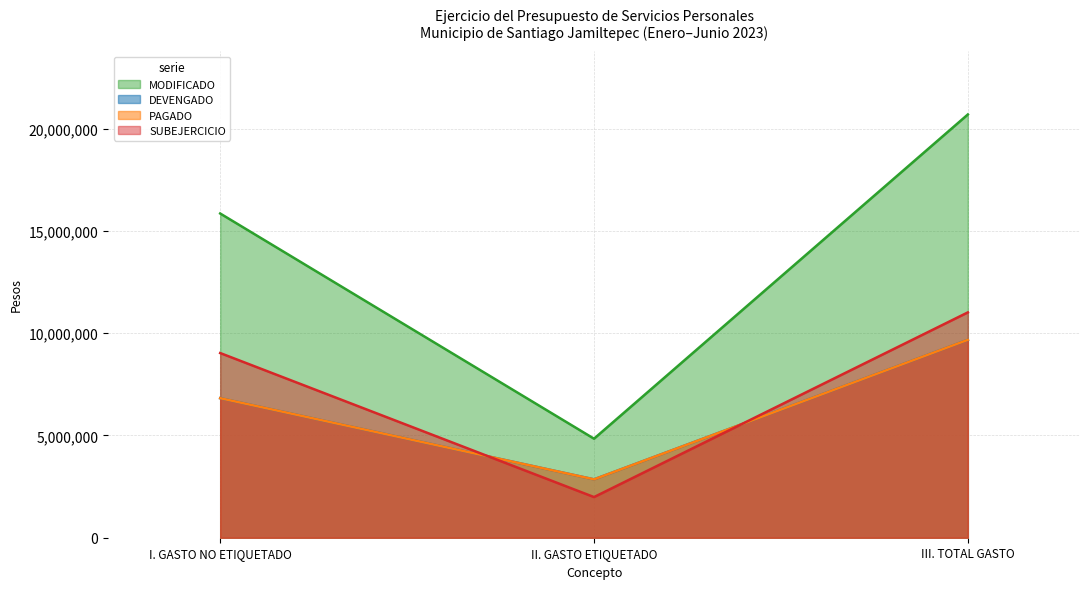

At how many categories does at least one series exceed 17235076?

1